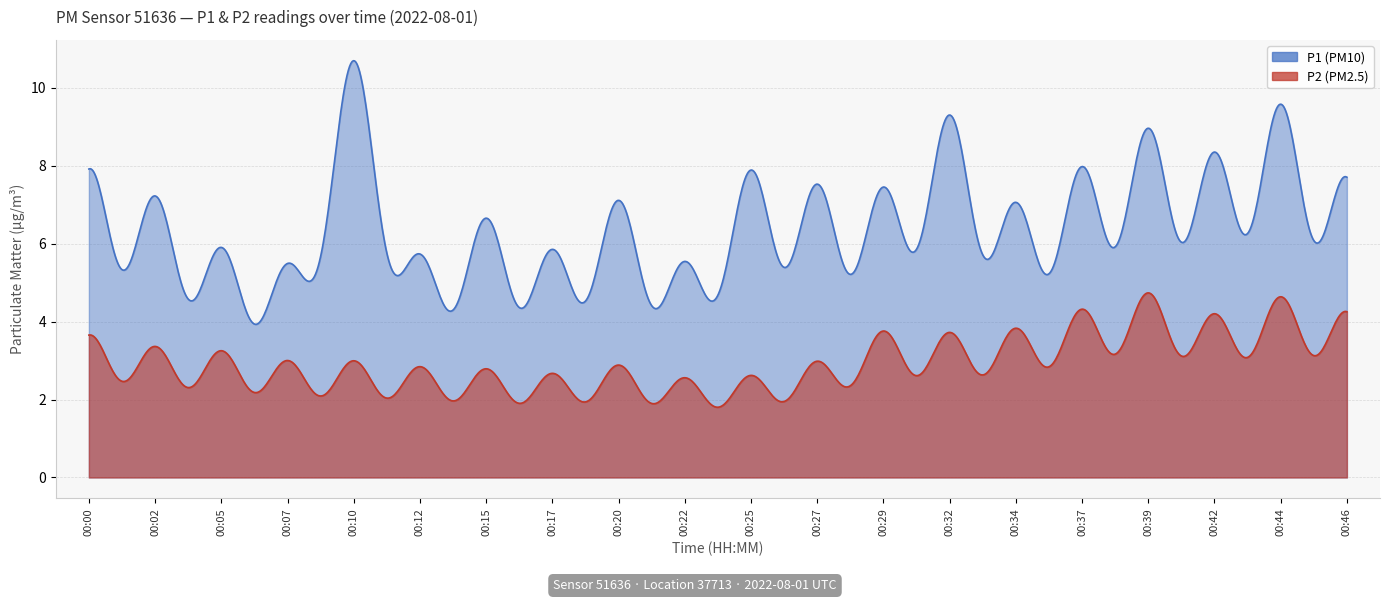

What is the sum of the P2 values at 00:25 and 00:07?

5.4